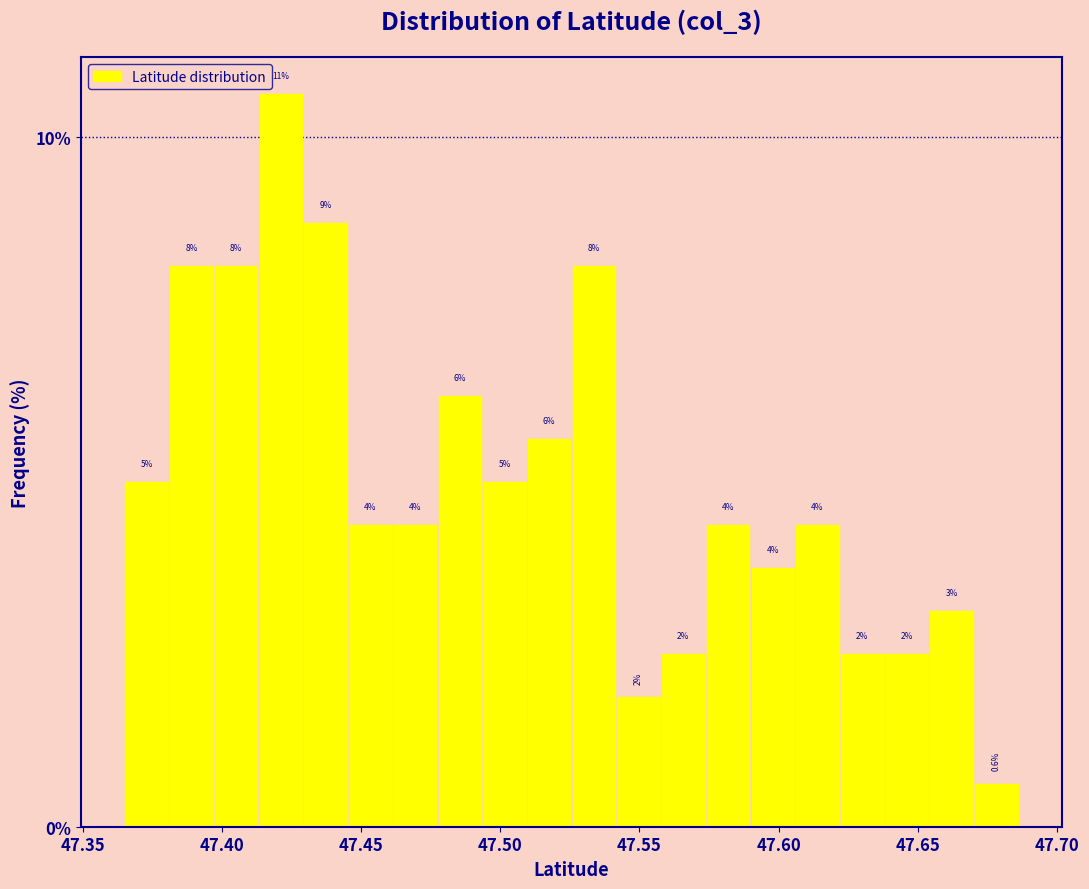

Around what value on the x-axis is the tallest bar? Give the approximate position of its centre, as read against the axis.

47.420